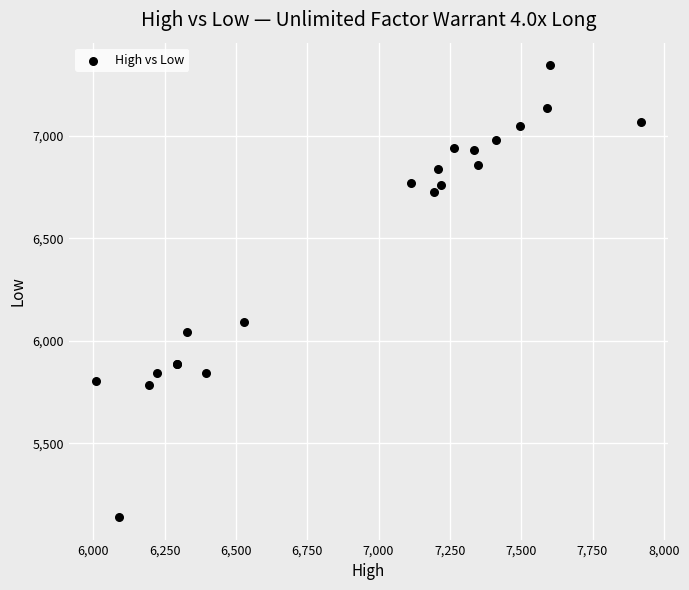

What Y value in the scatter plot is closest to 6242?

6090